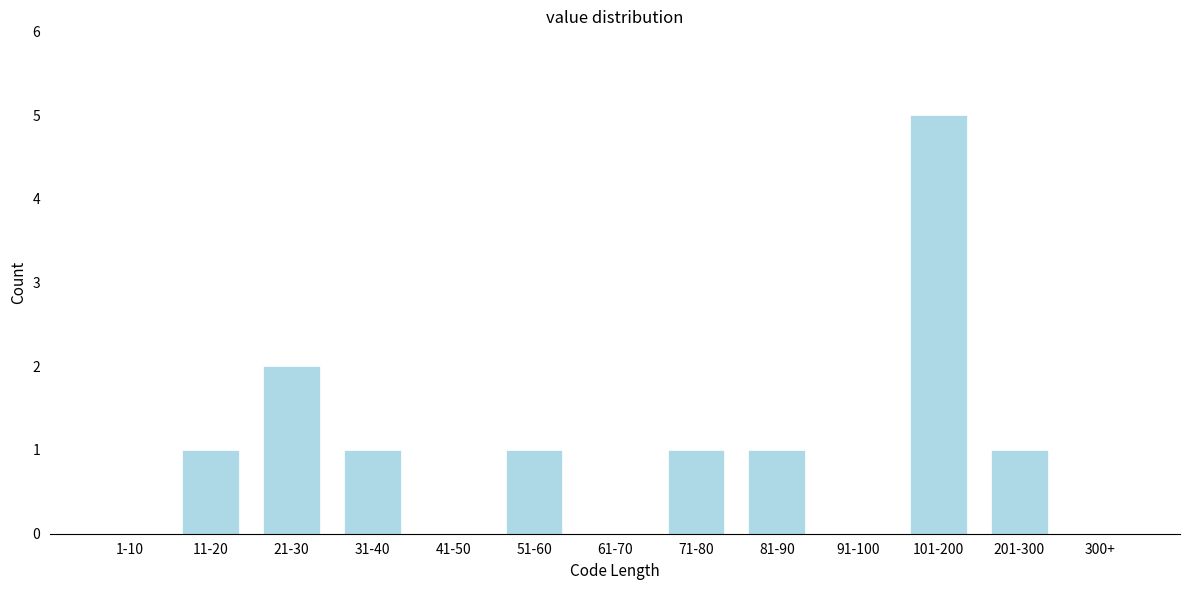

Reading left to right, what are all the values shown in this chart?

1-10=0	11-20=1	21-30=2	31-40=1	41-50=0	51-60=1	61-70=0	71-80=1	81-90=1	91-100=0	101-200=5	201-300=1	300+=0